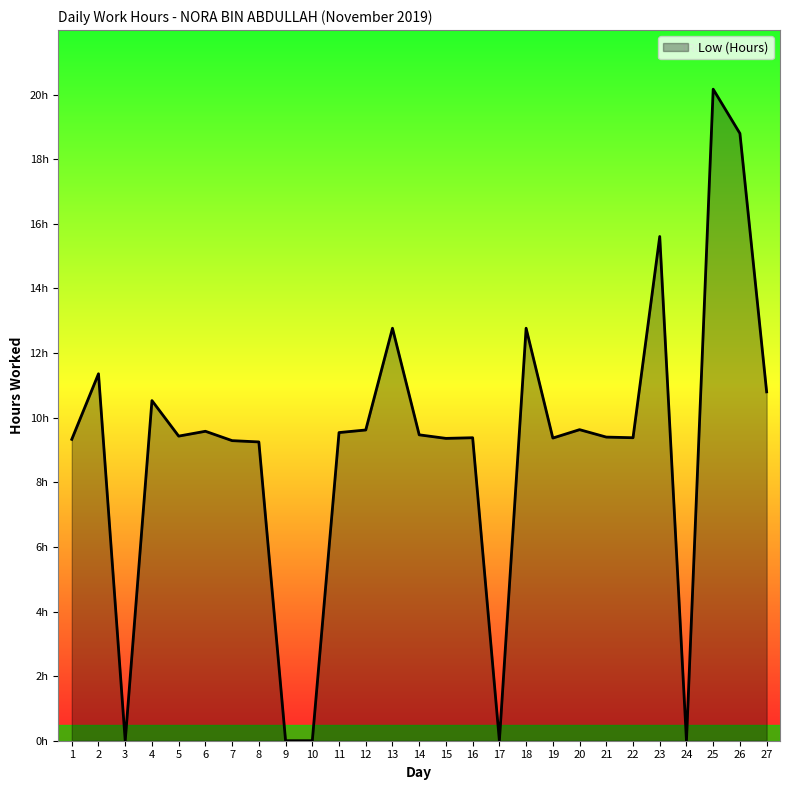

What is the value of the 13th point from the left?

12.8